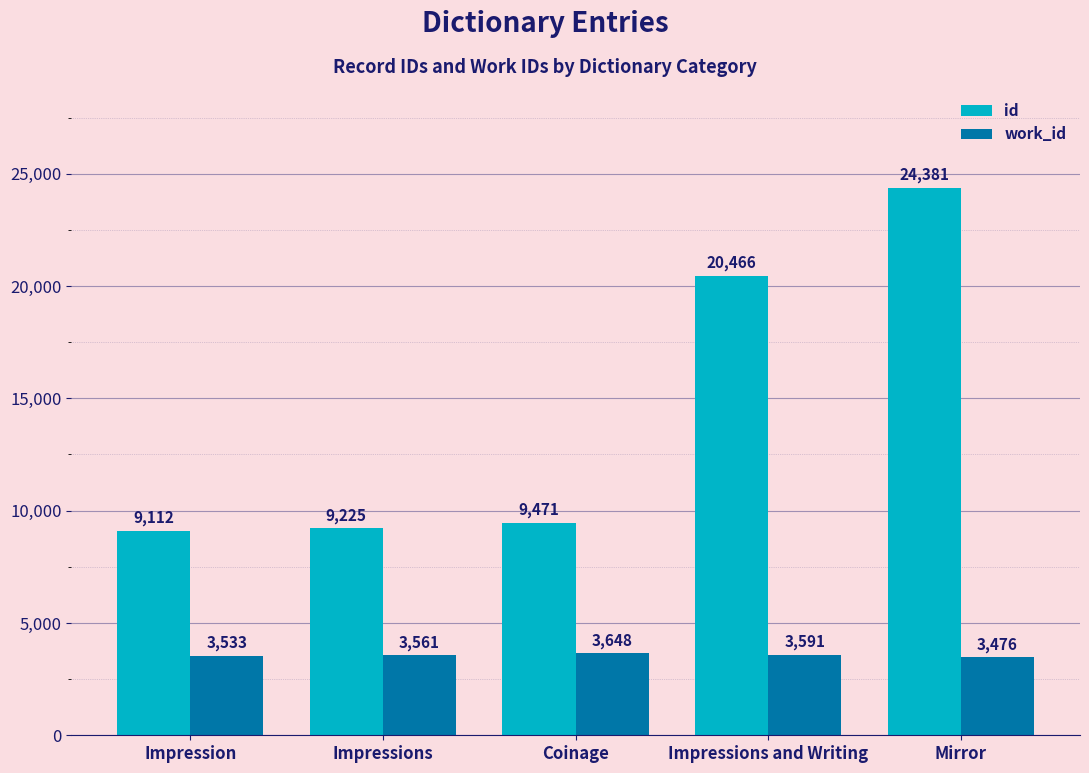

What is the label of the 5th bar from the right?

Impression